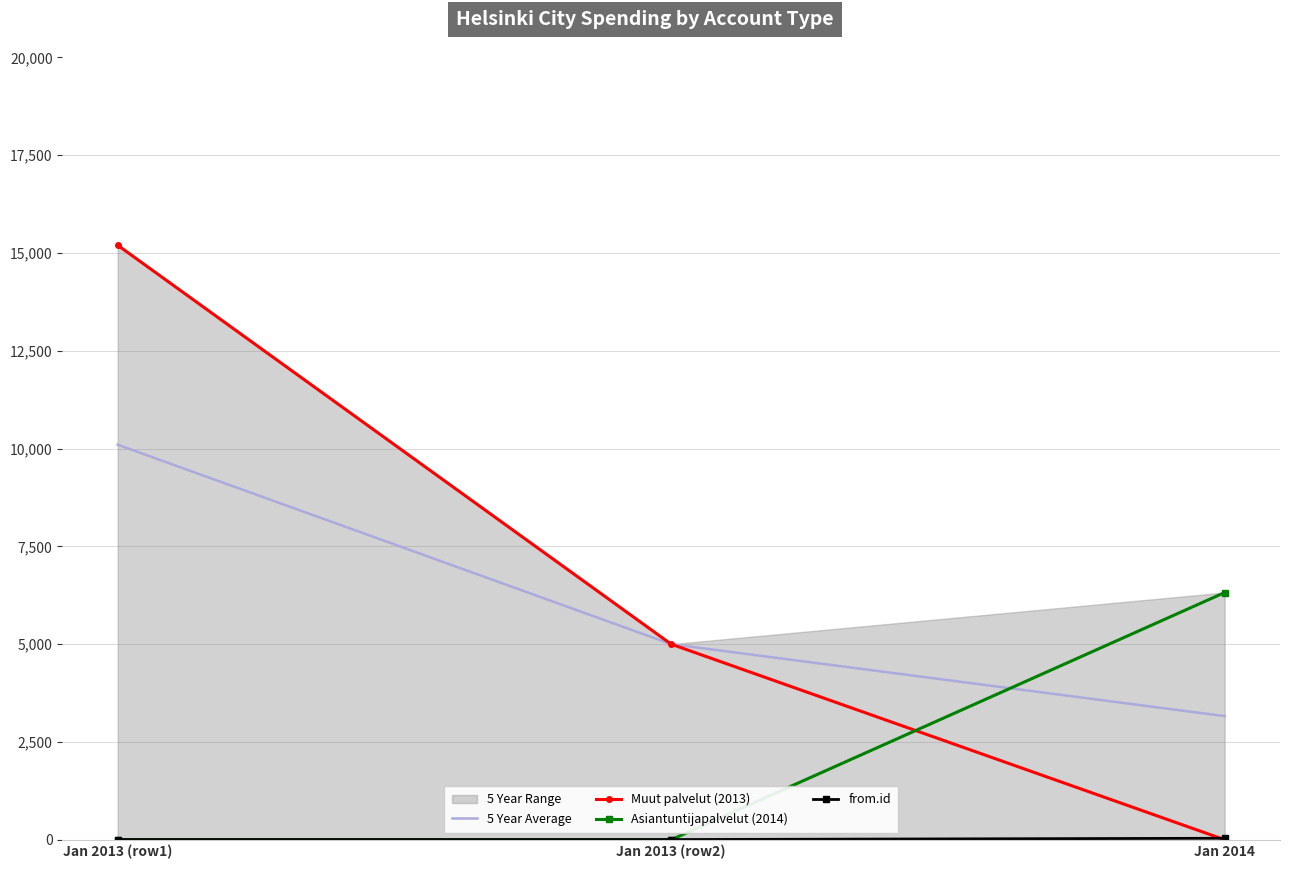

What is the greatest value displayed?

15200.0